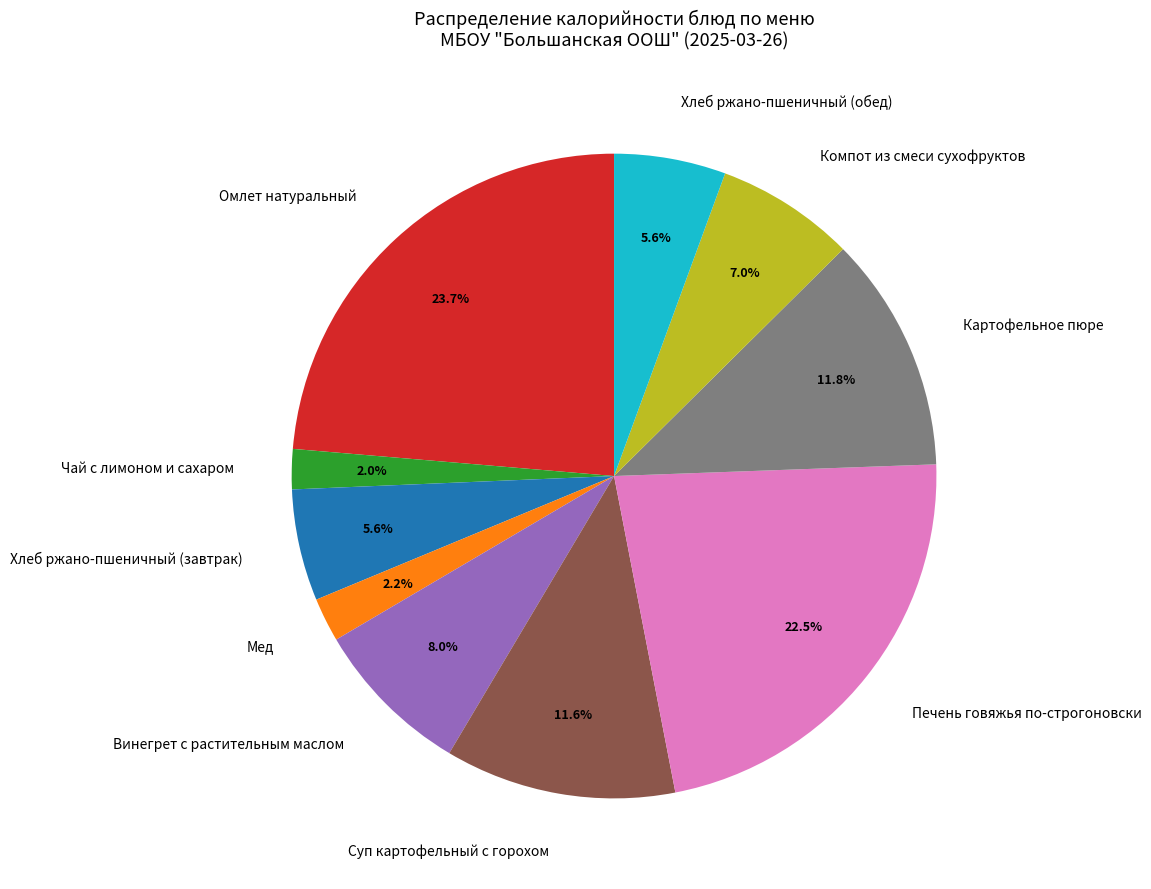

Which slice is the largest?

Омлет натуральный